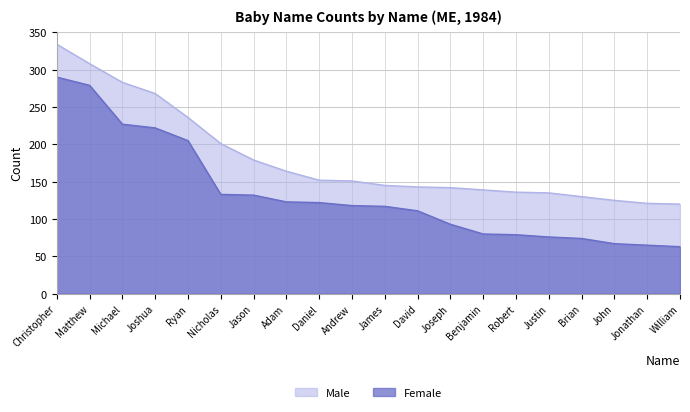

What is the maximum value for Male?

334